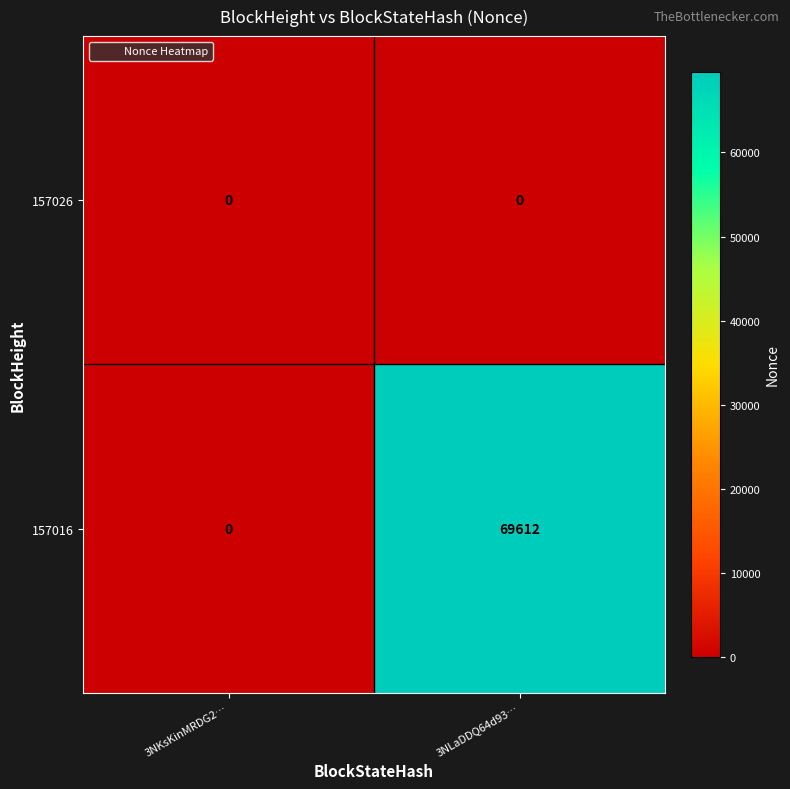

What is the difference between the maximum and minimum values in the 157016 series?

69612